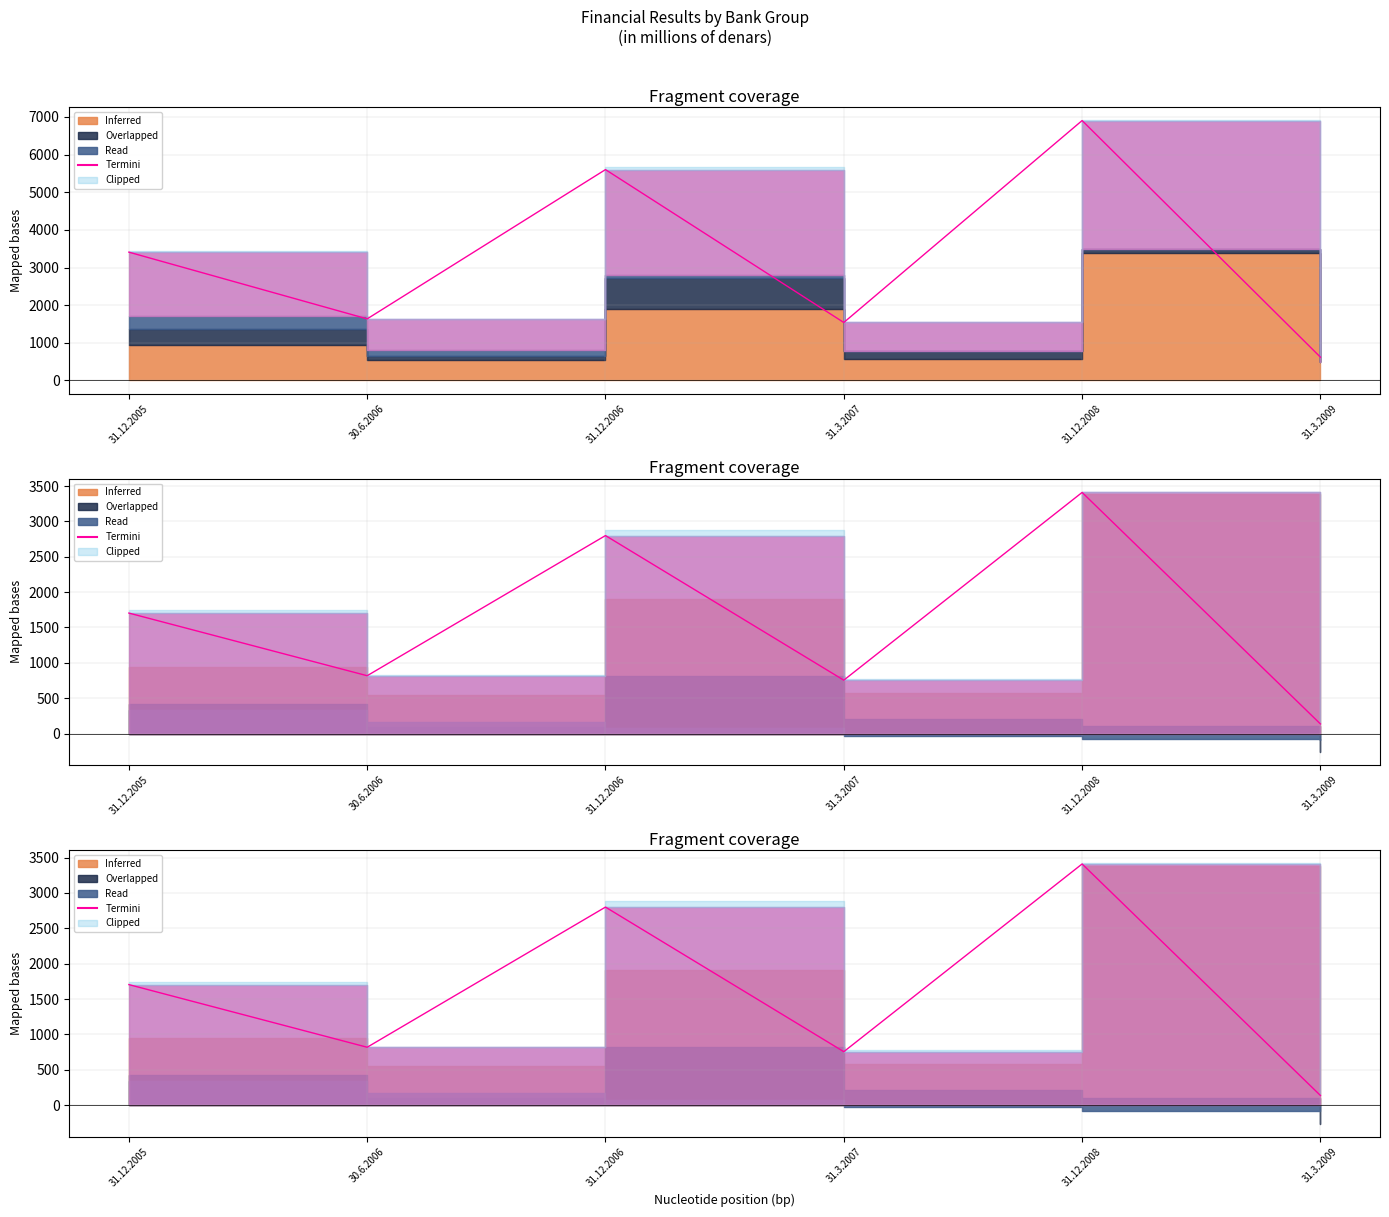

Reading left to right, extract all data points from this chart.

1704	818	2800	755	3410	136